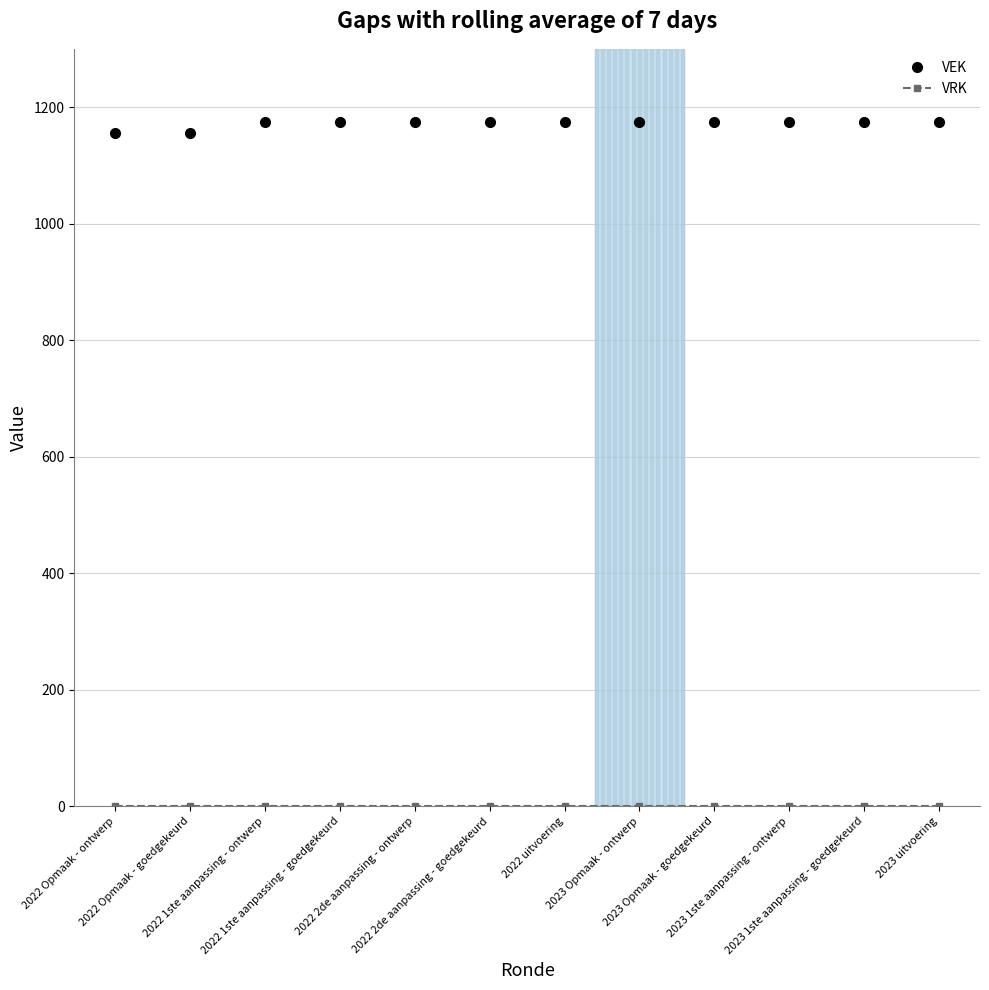

How many lines are shown in the chart?

2